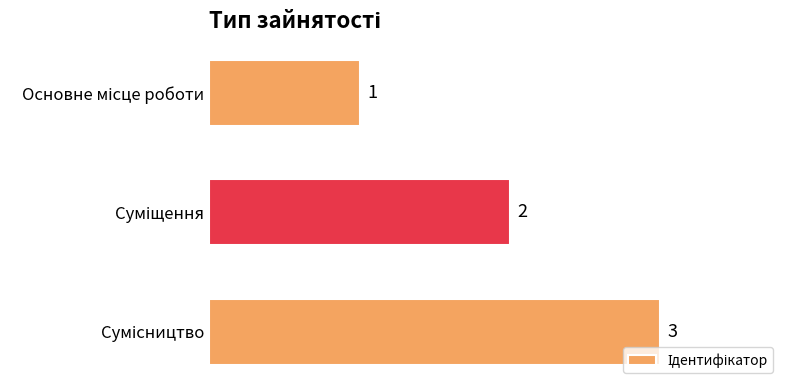

Count the values in the range 1 to 3.

3